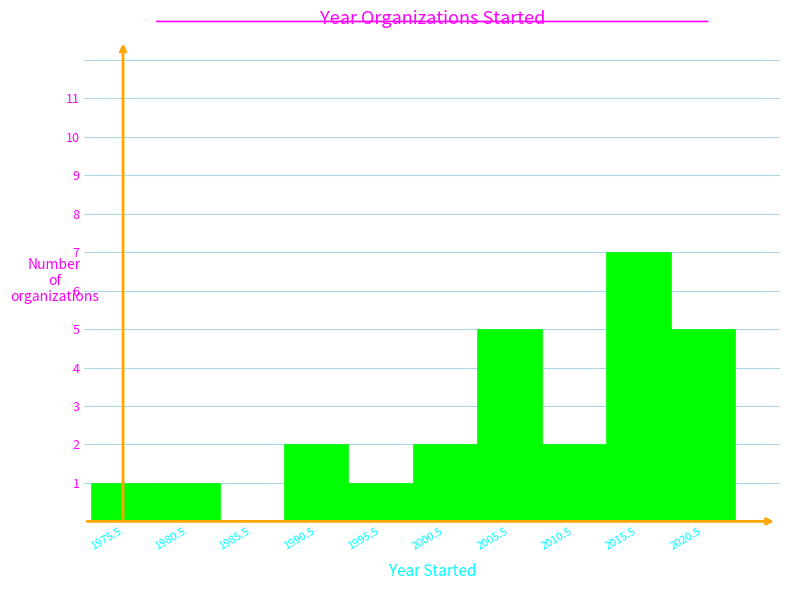

Reading left to right, what are all the values shown in this chart?

1975.5=1	1980.5=1	1985.5=0	1990.5=2	1995.5=1	2000.5=2	2005.5=5	2010.5=2	2015.5=7	2020.5=5